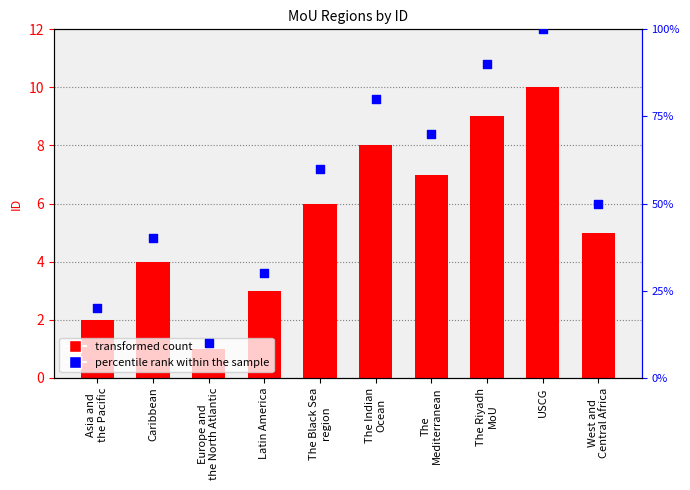

Which series has the largest Y range (max minus min)?

percentile rank within the sample